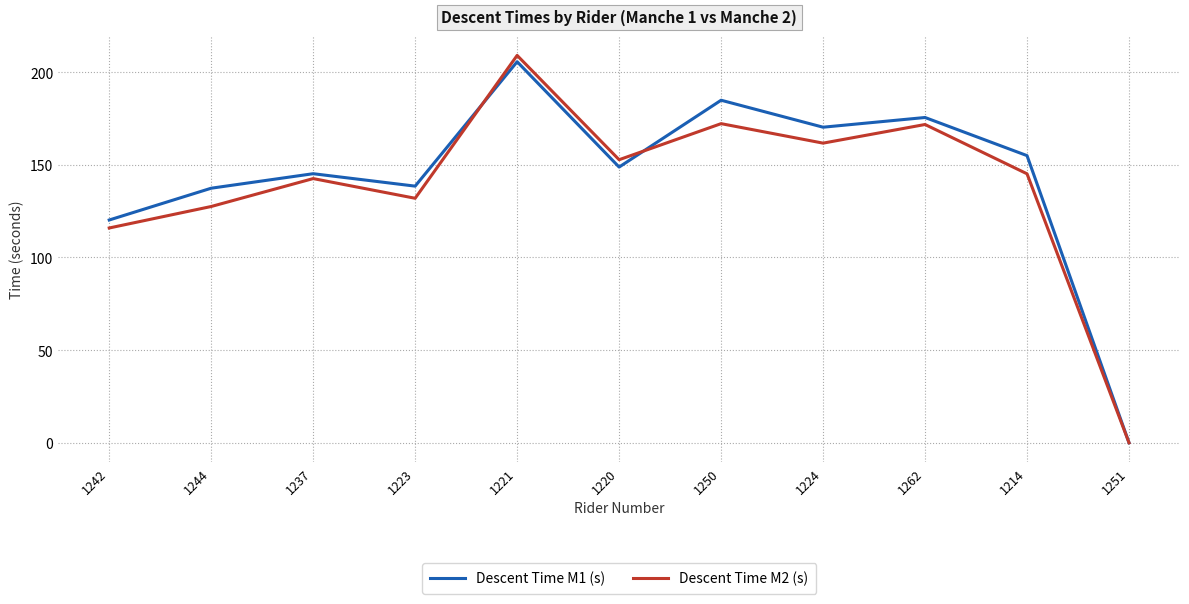

Is the value of Descent Time M2 (s) at 1214 greater than the value of Descent Time M1 (s) at 1223?

Yes